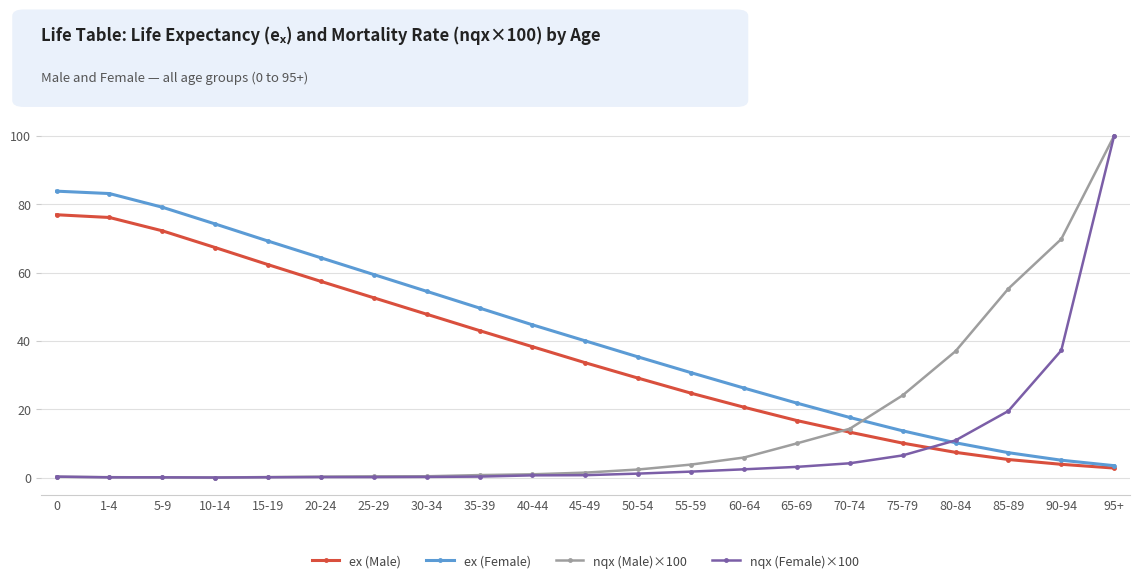

Does the chart have visible grid lines?

Yes